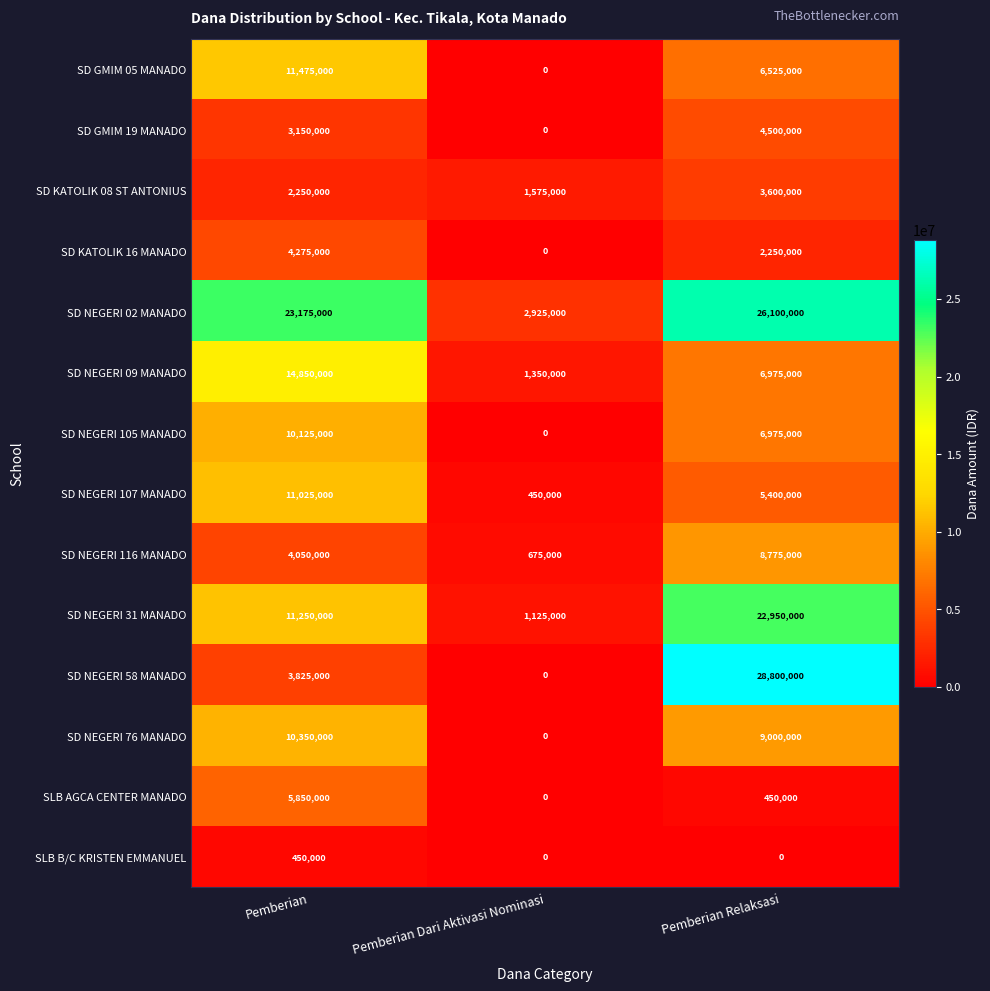

List the series in order of their peak value, lowest first.

SLB B/C KRISTEN EMMANUEL, SD KATOLIK 08 ST ANTONIUS, SD KATOLIK 16 MANADO, SD GMIM 19 MANADO, SLB AGCA CENTER MANADO, SD NEGERI 116 MANADO, SD NEGERI 105 MANADO, SD NEGERI 76 MANADO, SD NEGERI 107 MANADO, SD GMIM 05 MANADO, SD NEGERI 09 MANADO, SD NEGERI 31 MANADO, SD NEGERI 02 MANADO, SD NEGERI 58 MANADO